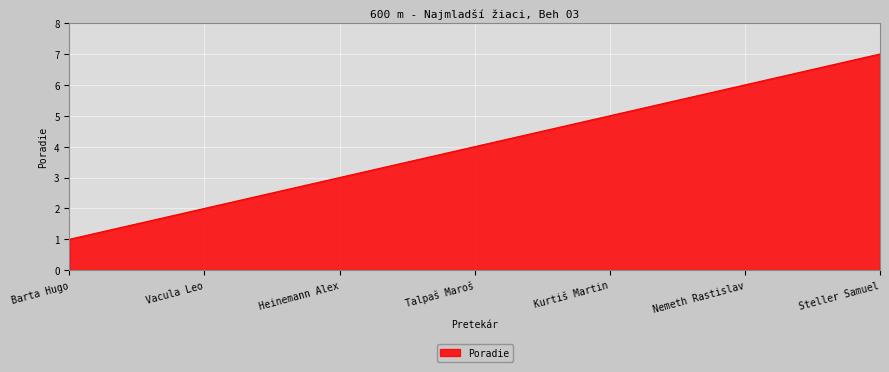

What is the ratio of the value at Heinemann Alex to the value at Kurtiš Martin?

0.6